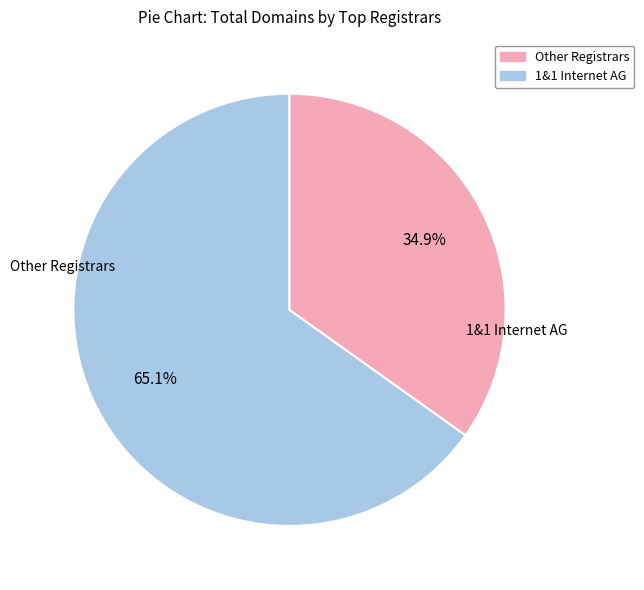

Count the number of slices in the pie.

2